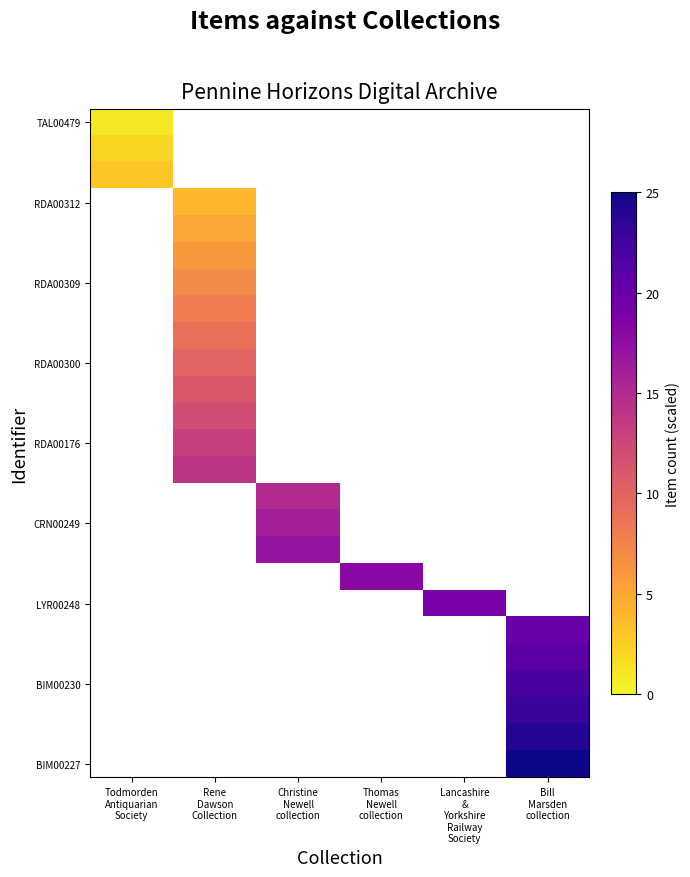

What is the spread (max minus min) of values at Thomas
Newell
collection?

18